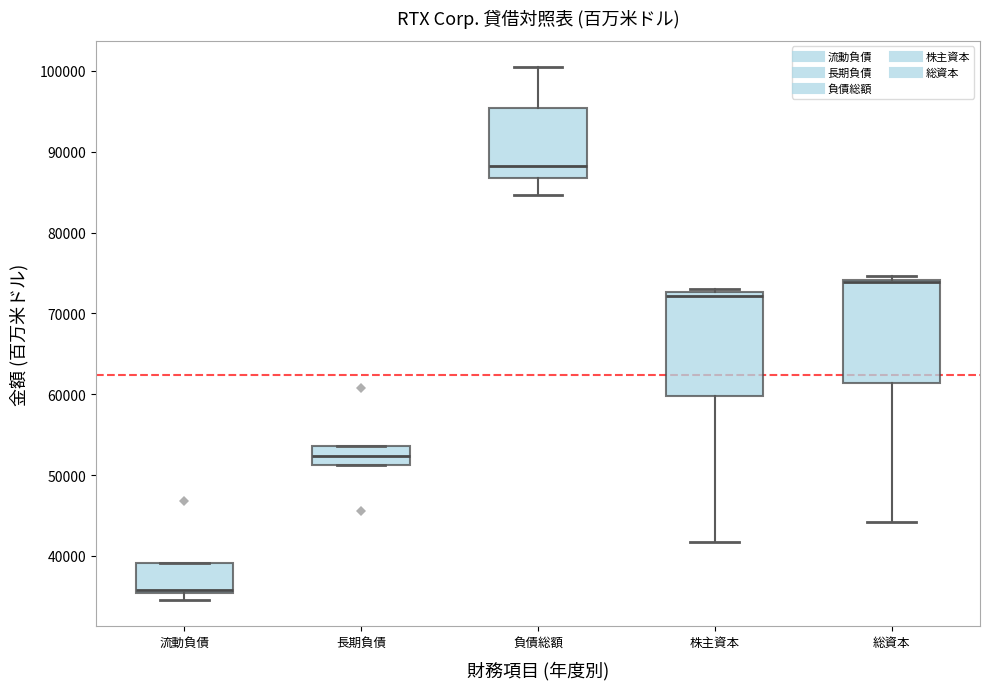

Where does the upper whisker of the box for 負債総額 end on the y-axis? The values are not printed on the chart, so give them approximately, as read against the axis.

100000